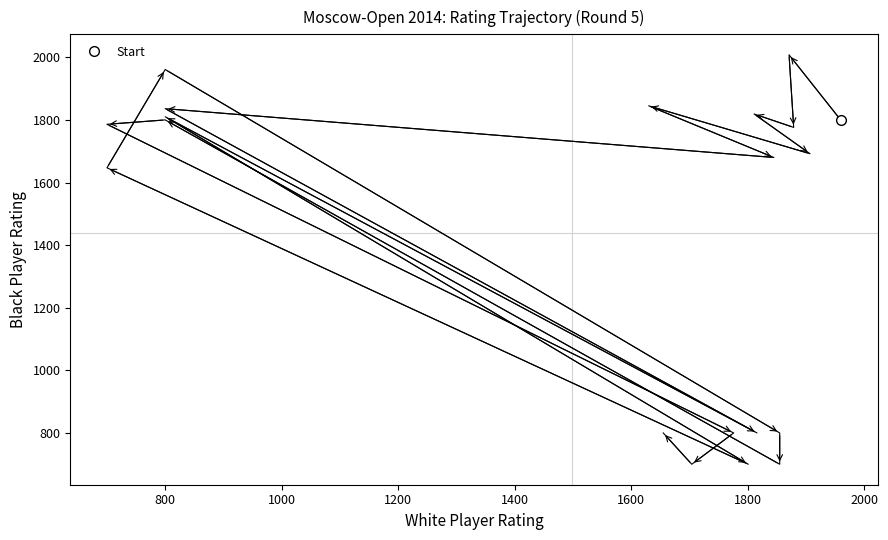

True or false: the data shows 800 at 14.

True